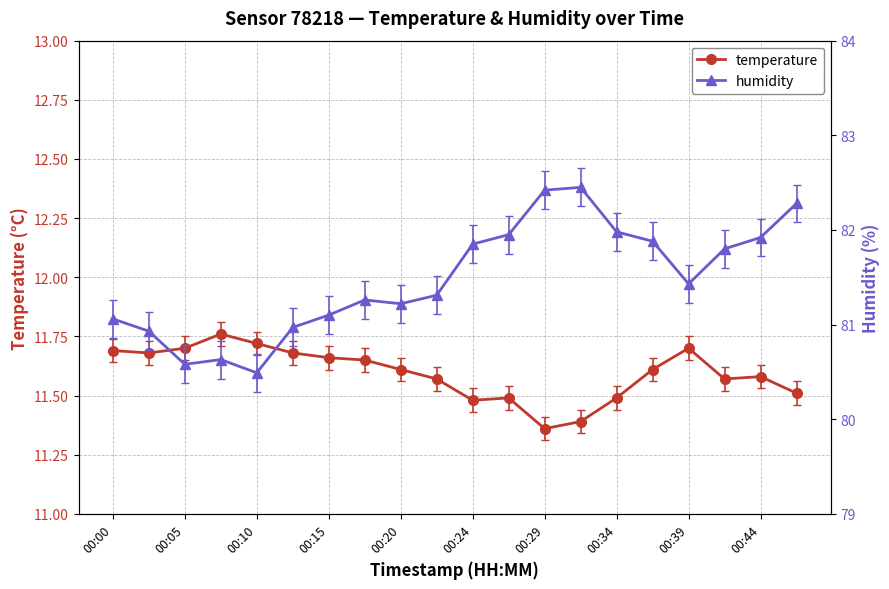

True or false: temperature has more than 0 interior local peaks.

True